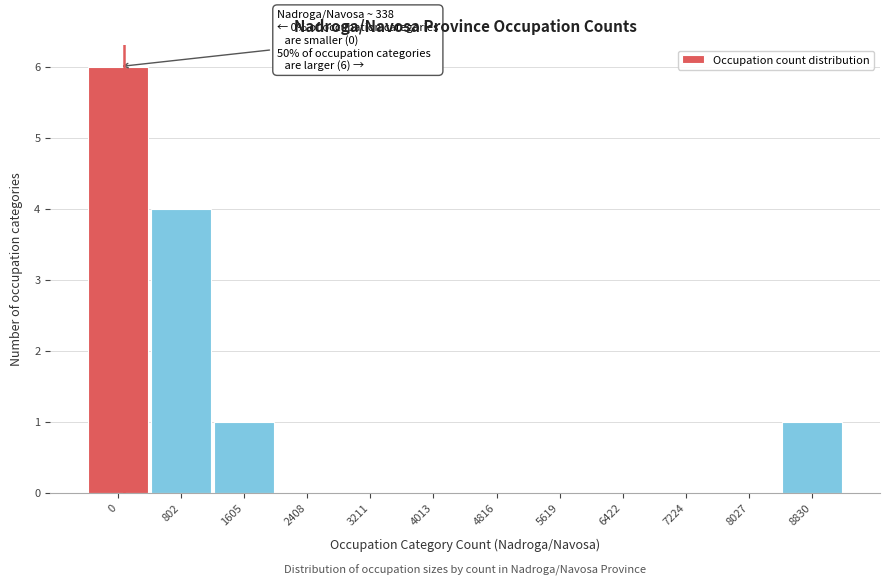

Reading left to right, list all the values displayed in this chart.

0=6	802=4	1605=1	2408=0	3211=0	4013=0	4816=0	5619=0	6422=0	7224=0	8027=0	8830=1